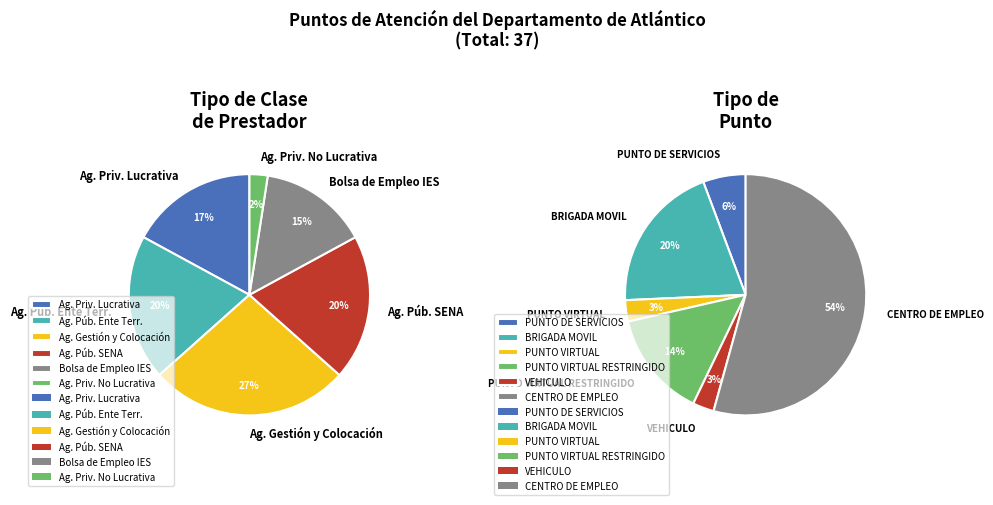

Which slice is the largest?

Agencia de Gestión y Colocación de Empleo